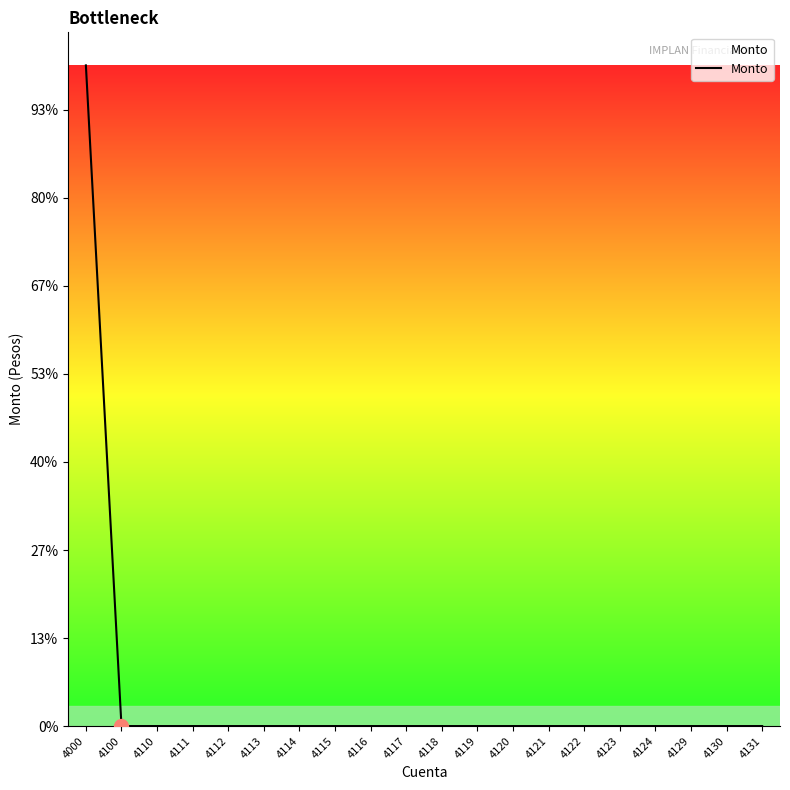

Does the chart have visible grid lines?

No